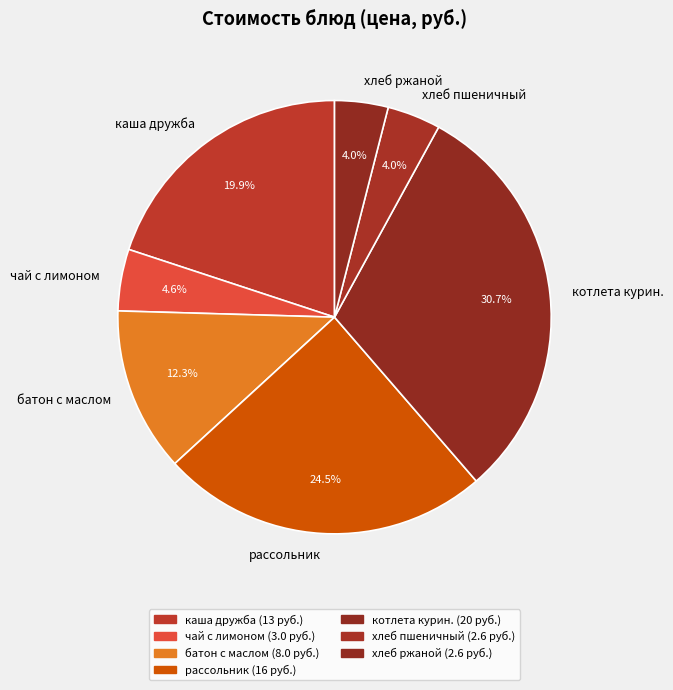

Combined, do хлеб пшеничный and рассольник account for over 50%?

No